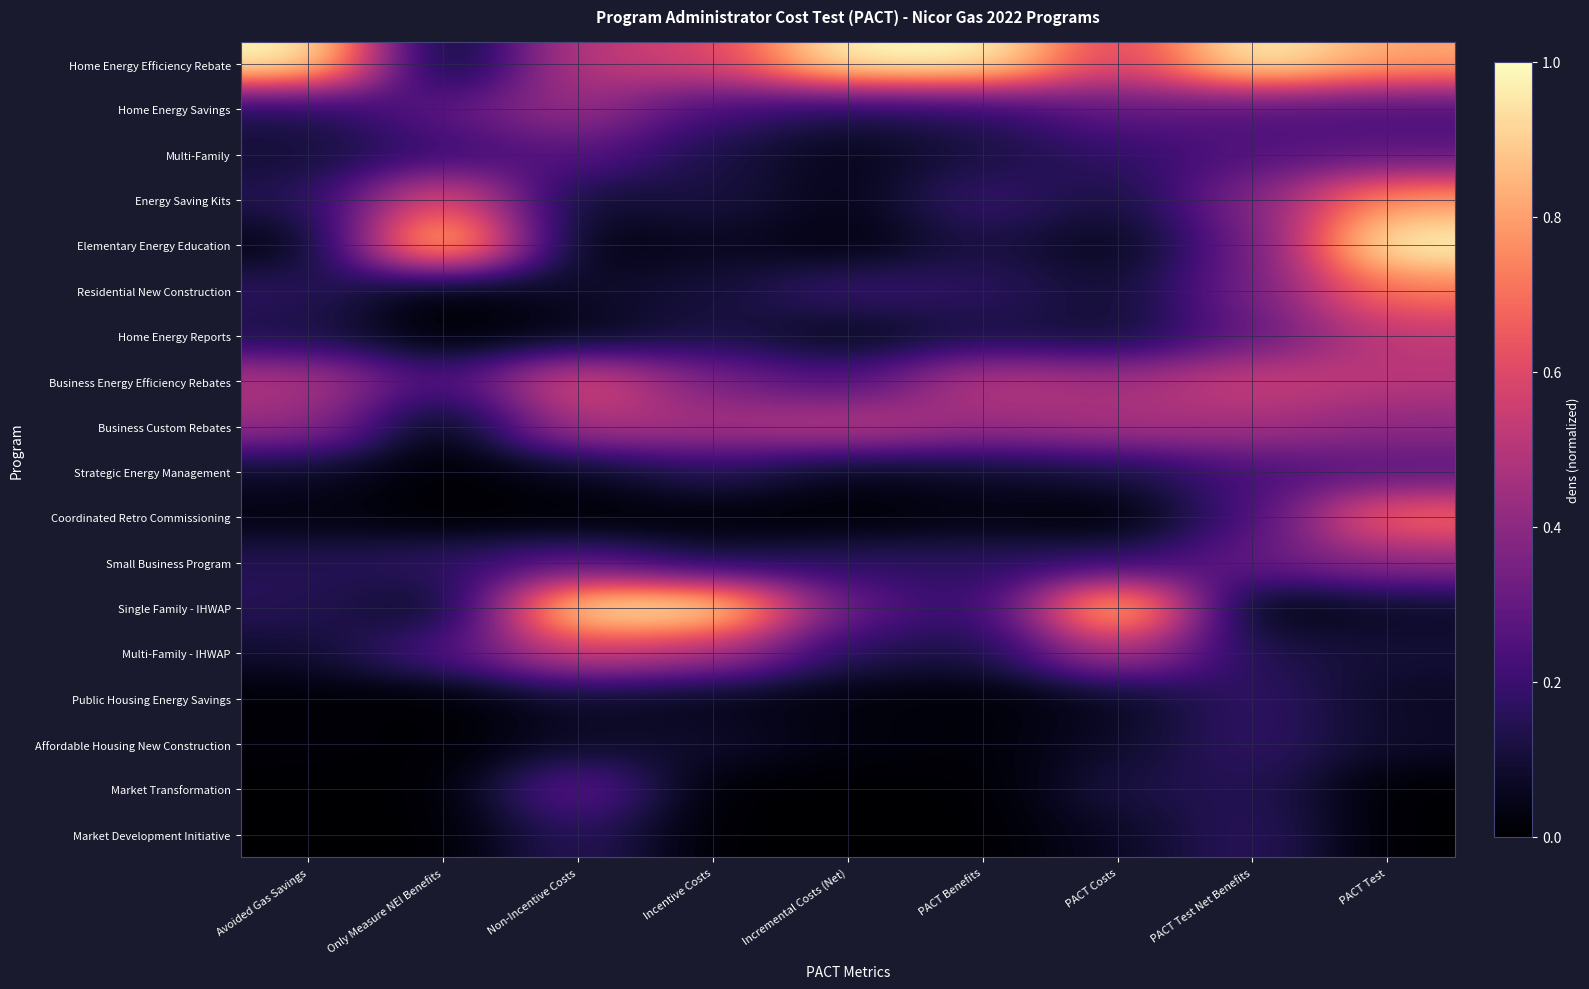

What is the difference between the highest and lowest values at Incremental Costs (Net)?

1.0